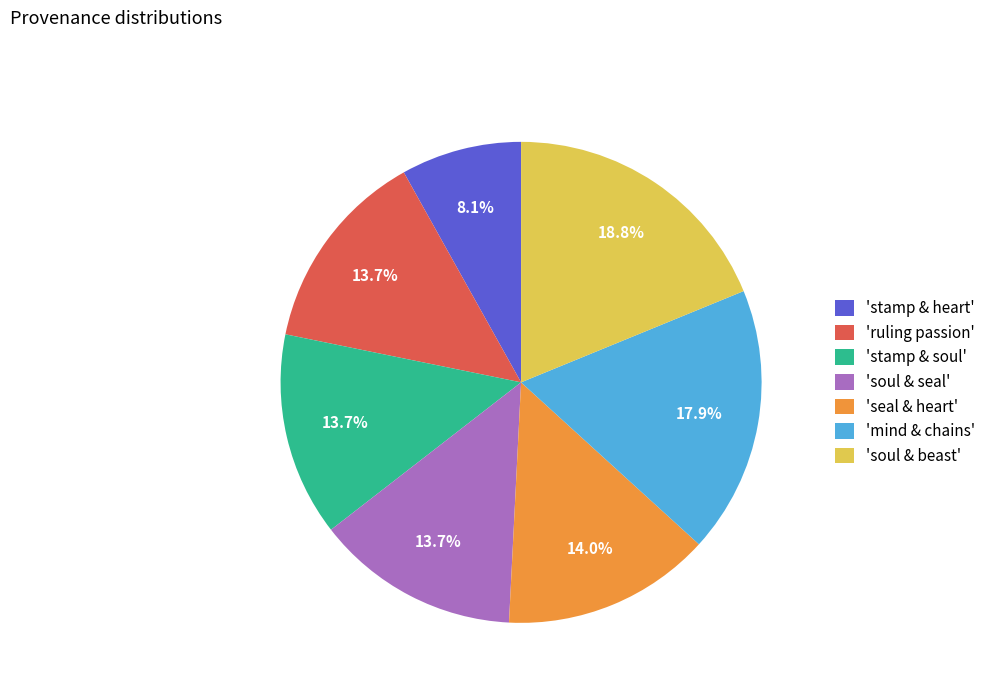

Is 'seal & heart' the majority of the pie?

No